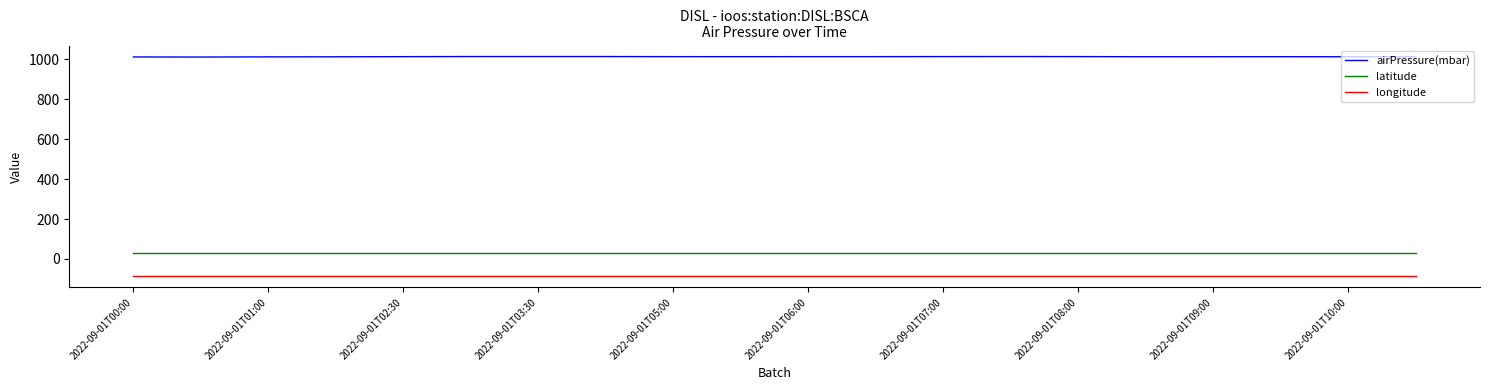

Which series has the largest total across all categories?

airPressure(mbar)